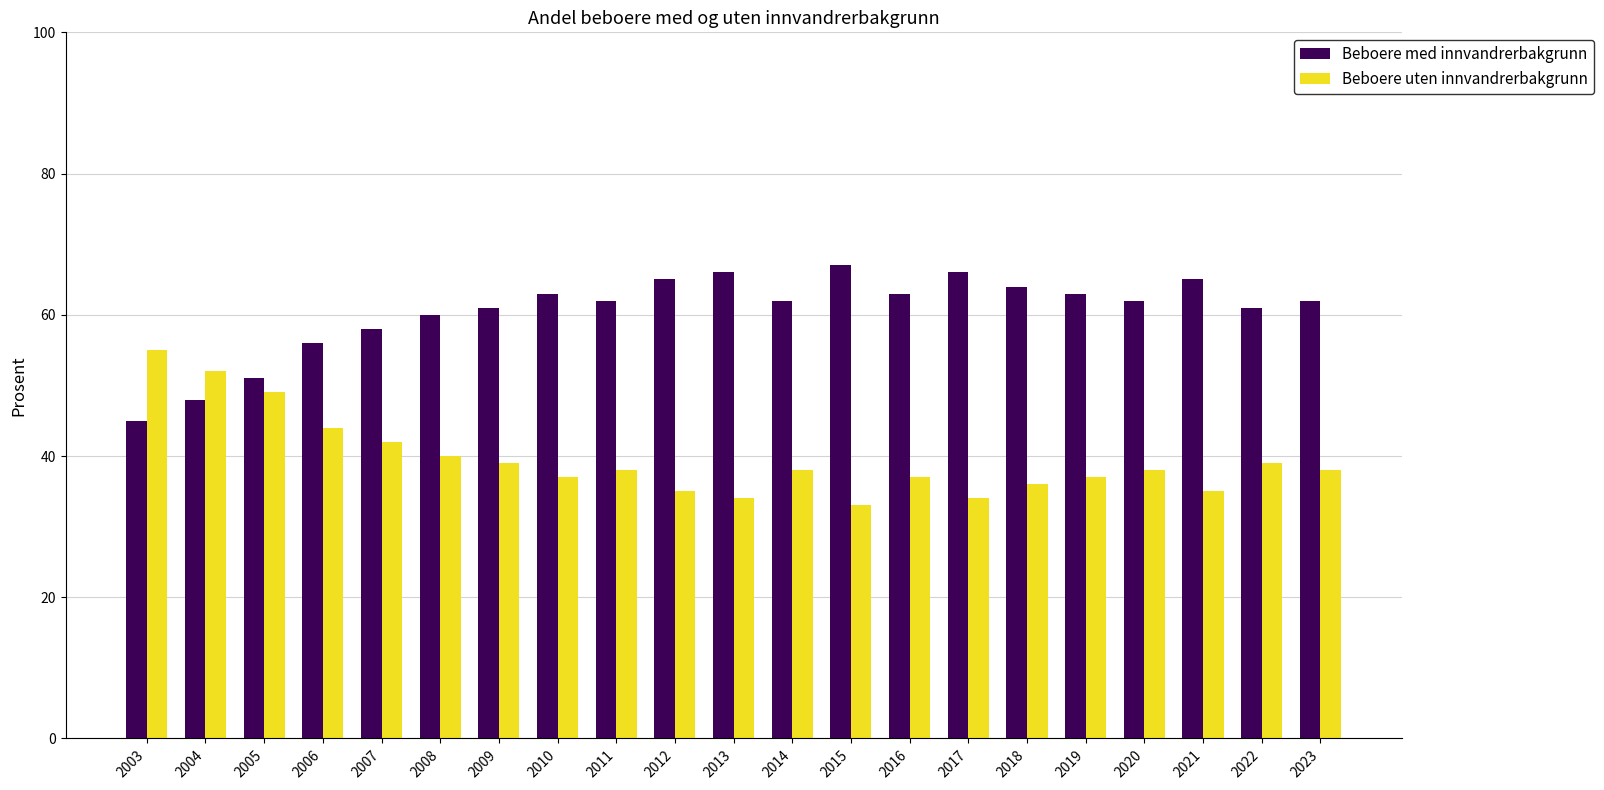

The Beboere med innvandrerbakgrunn series shows 34 at 2012. True or false?

False